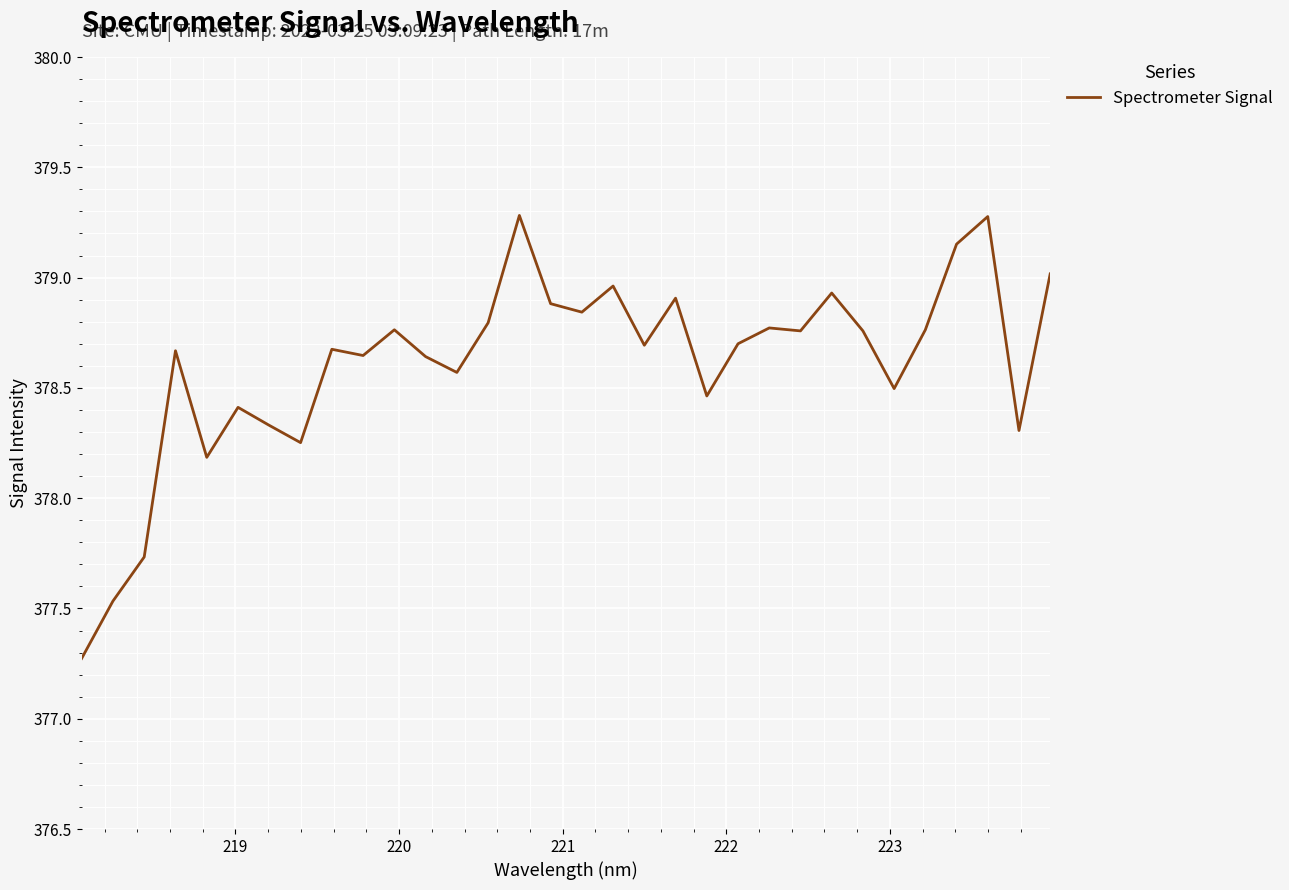

What is the difference between the maximum and minimum values?

2.0